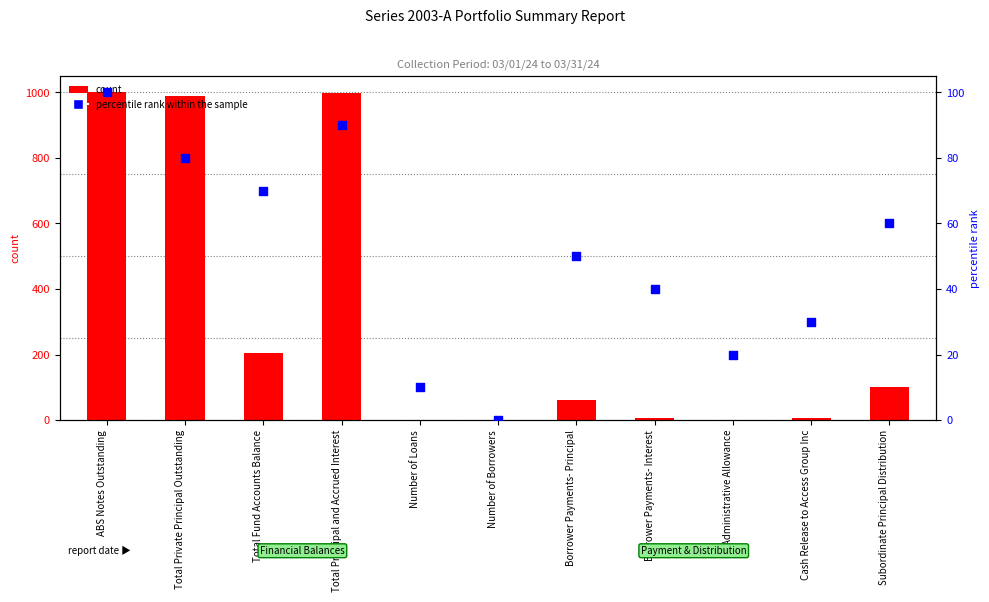

Which series has the widest spread of Y values?

count